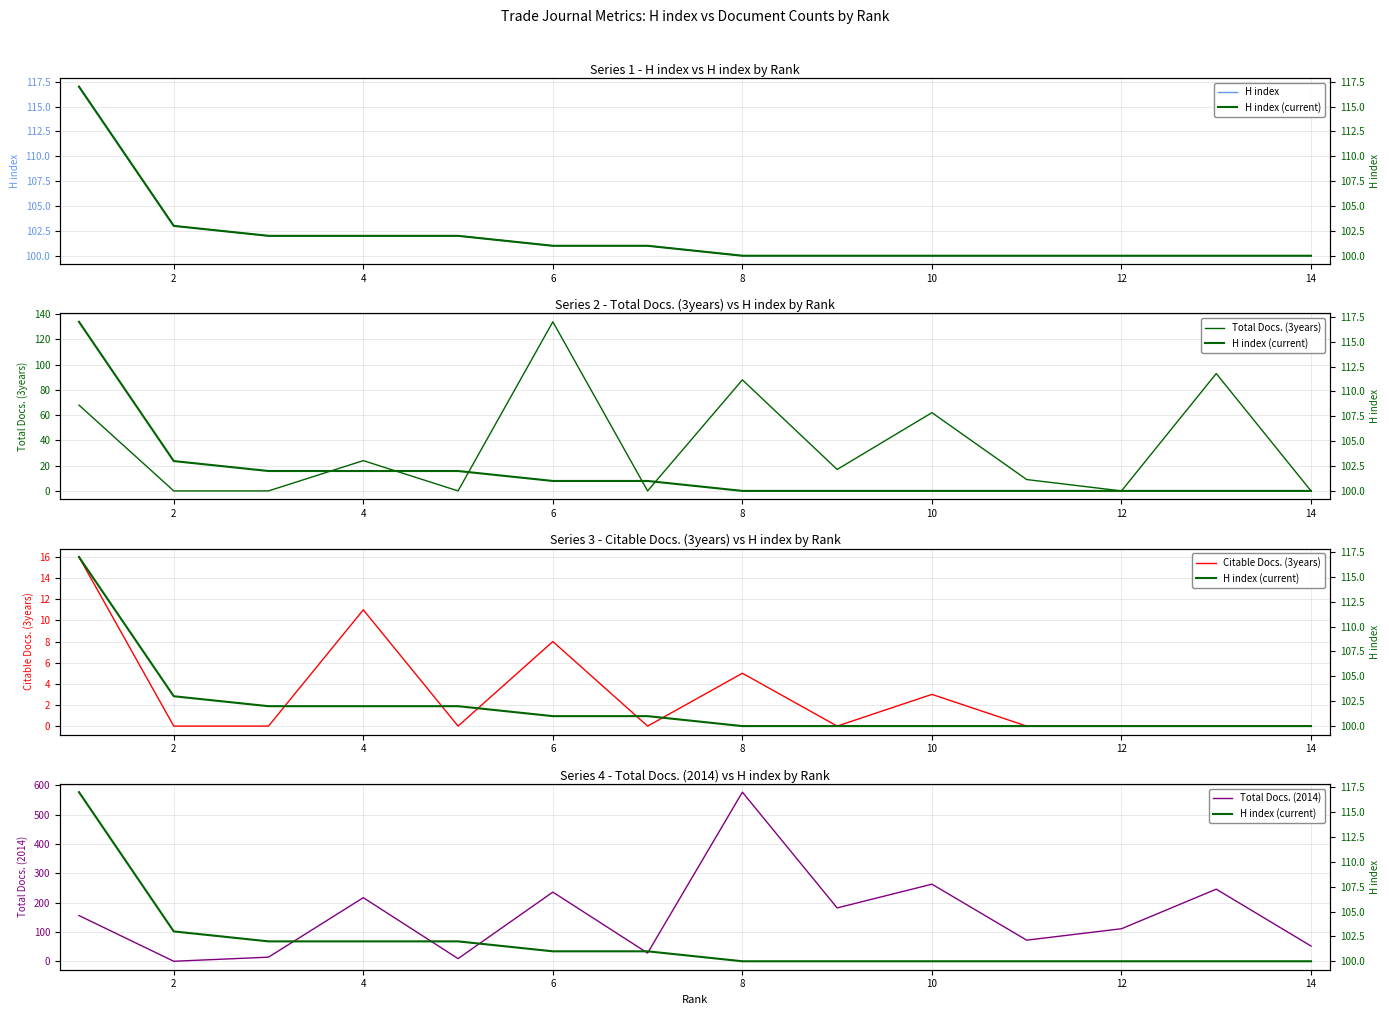

Does the chart display data point markers on the line(s)?

No